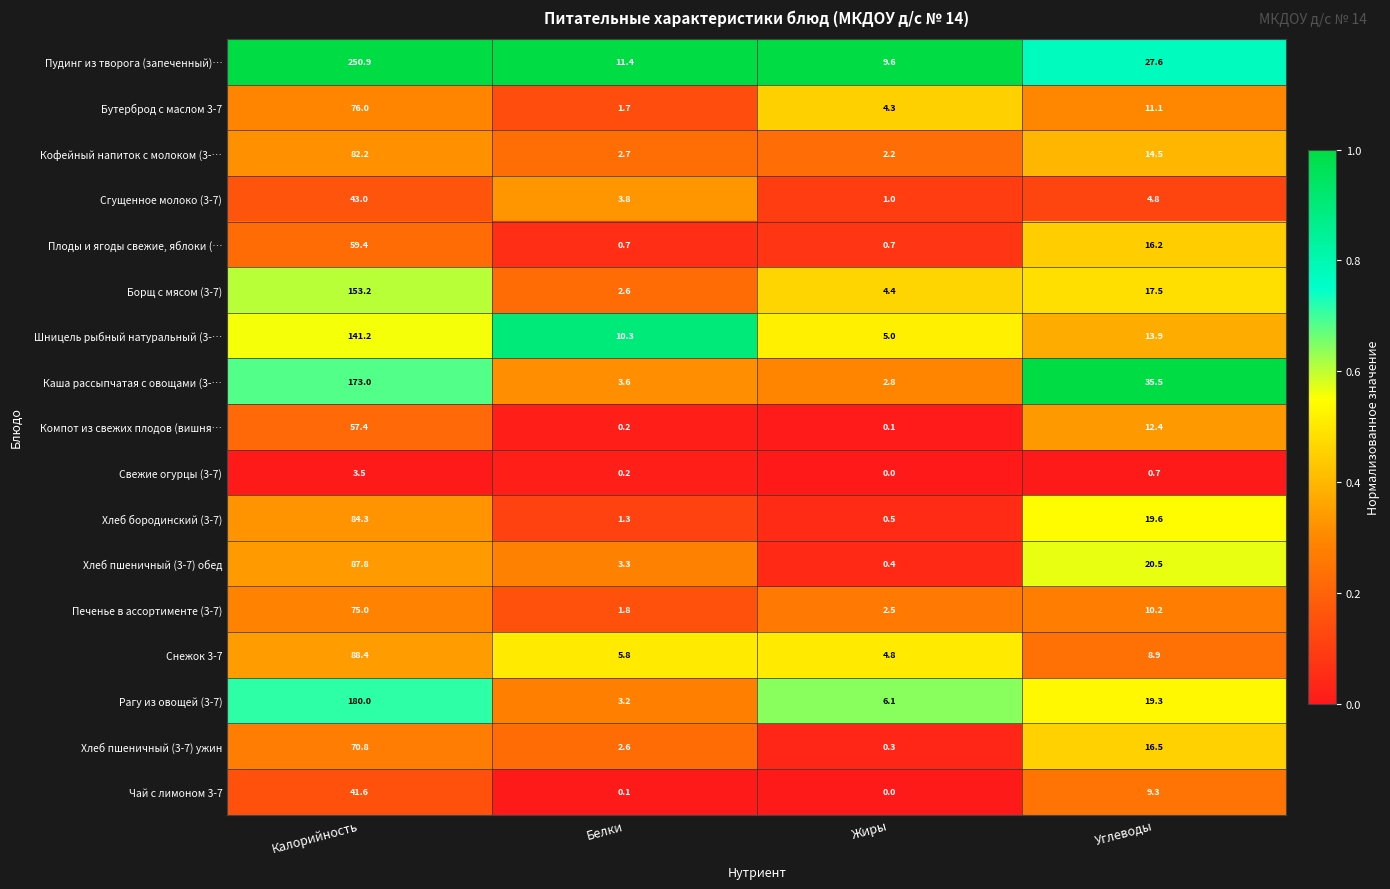

How many categories are shown in the chart?

4